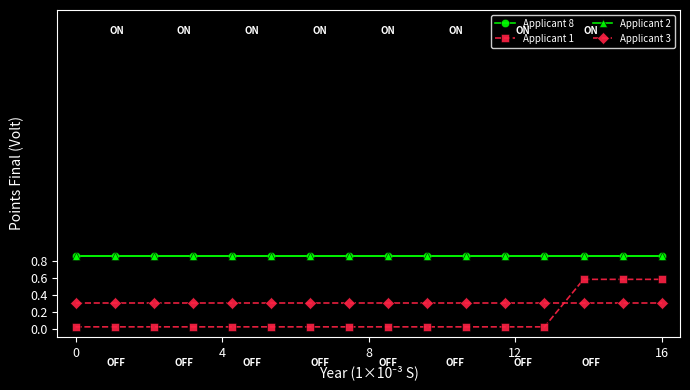

Reading right to left, transcribe all the data shown in this chart.

Applicant 8: 0.9	0.9	0.9	0.9	0.9	0.9	0.9	0.9	0.9	0.9	0.9	0.9	0.9	0.9	0.9	0.9
Applicant 1: 0.6	0.6	0.6	0.0	0.0	0.0	0.0	0.0	0.0	0.0	0.0	0.0	0.0	0.0	0.0	0.0
Applicant 2: 0.9	0.9	0.9	0.9	0.9	0.9	0.9	0.9	0.9	0.9	0.9	0.9	0.9	0.9	0.9	0.9
Applicant 3: 0.3	0.3	0.3	0.3	0.3	0.3	0.3	0.3	0.3	0.3	0.3	0.3	0.3	0.3	0.3	0.3